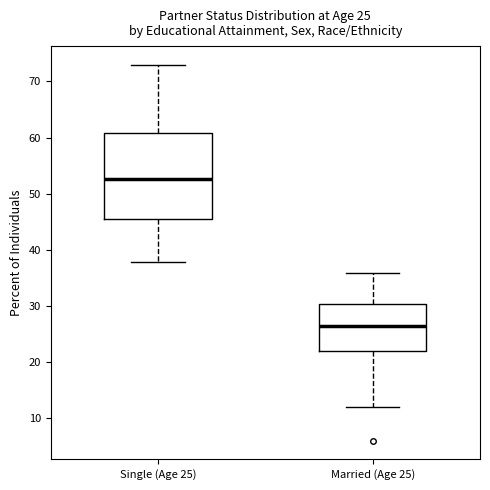

Comparing the boxes themselves (not the whiskers), which one is the tallest?

Single (Age 25)